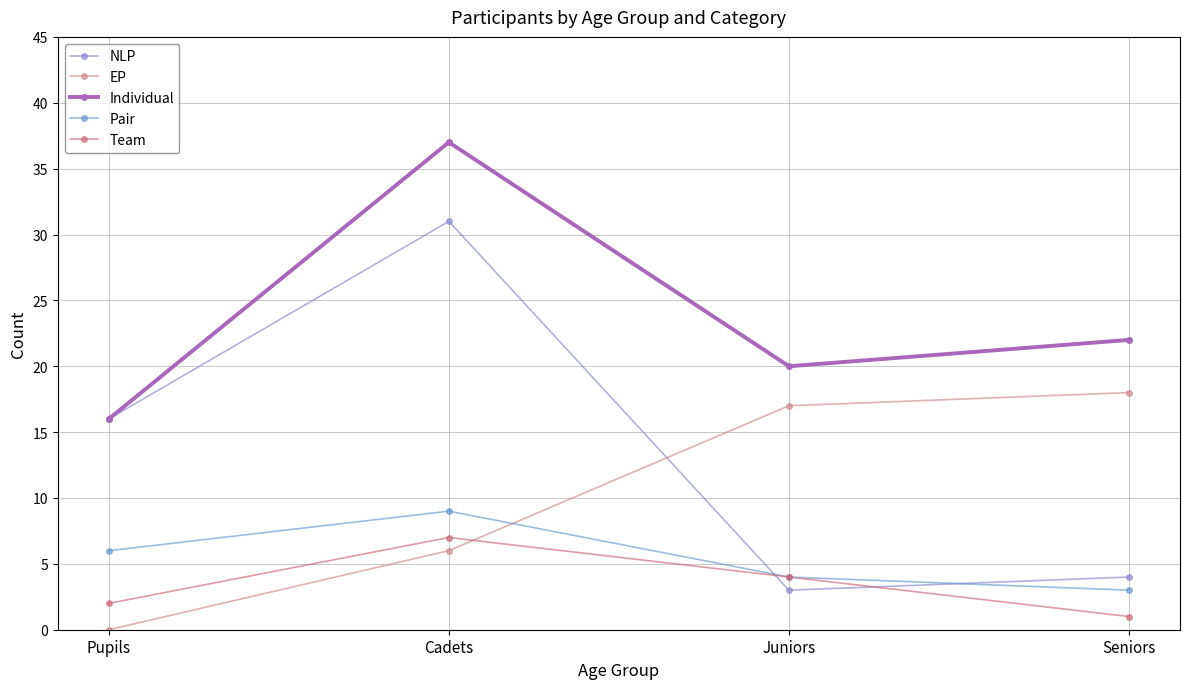

Reading right to left, what are all the values shown in this chart?

NLP: 4	3	31	16
EP: 18	17	6	0
Individual: 22	20	37	16
Pair: 3	4	9	6
Team: 1	4	7	2